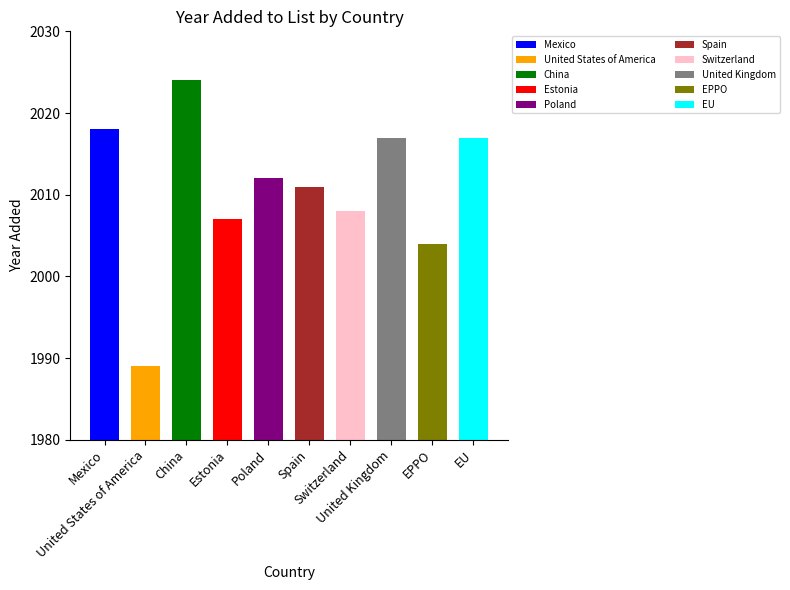

Between Estonia and Spain, which is larger?

Spain